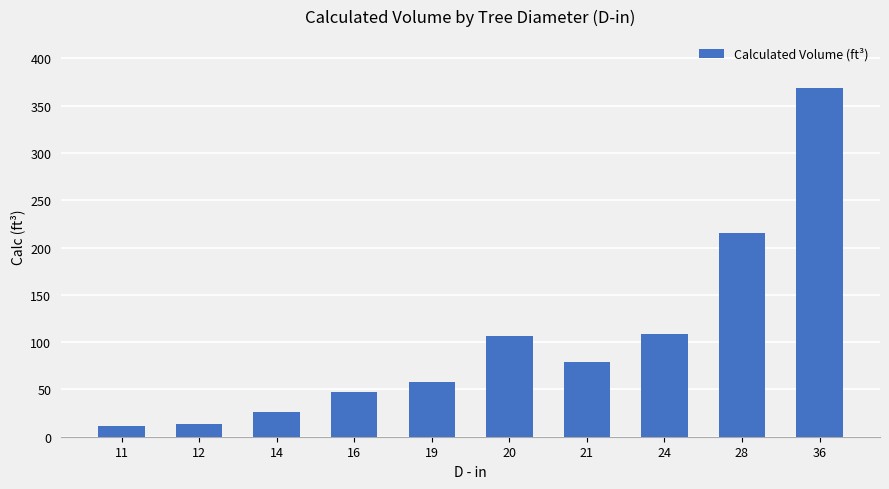

Where is the data nearest to the value 189?

28